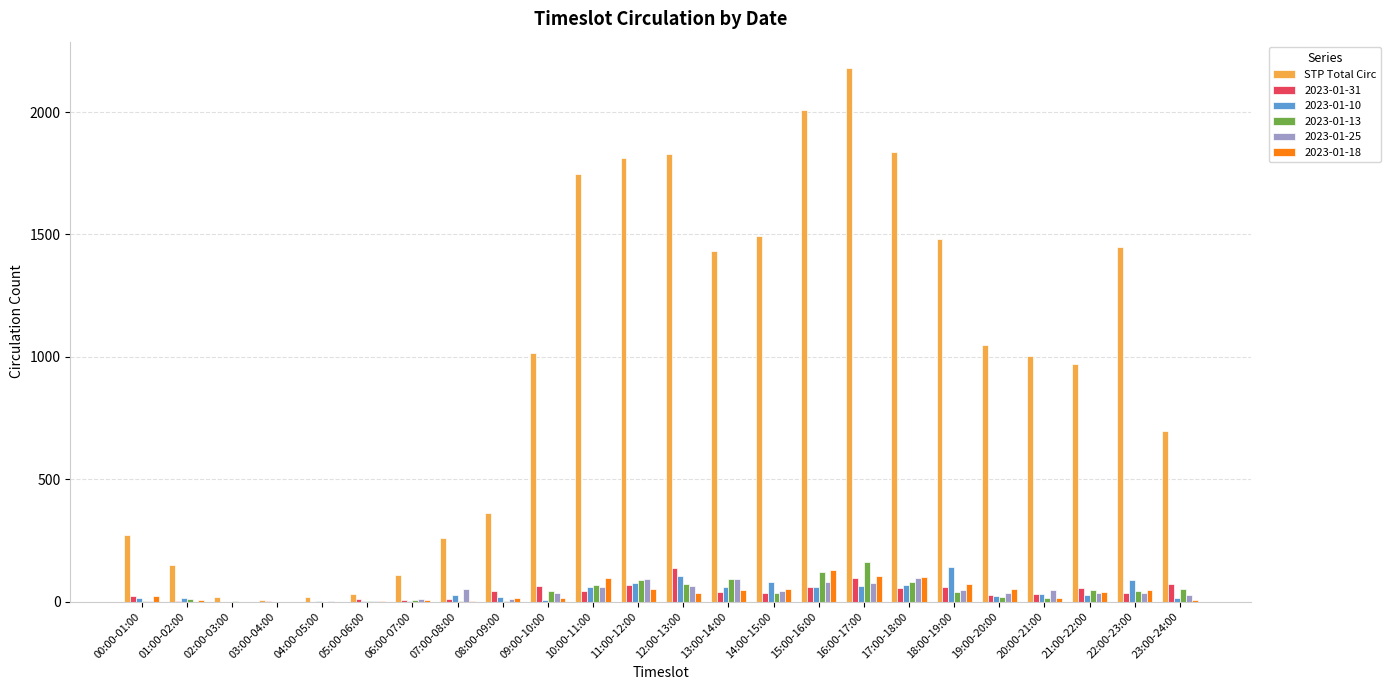

How many categories are shown in the chart?

24